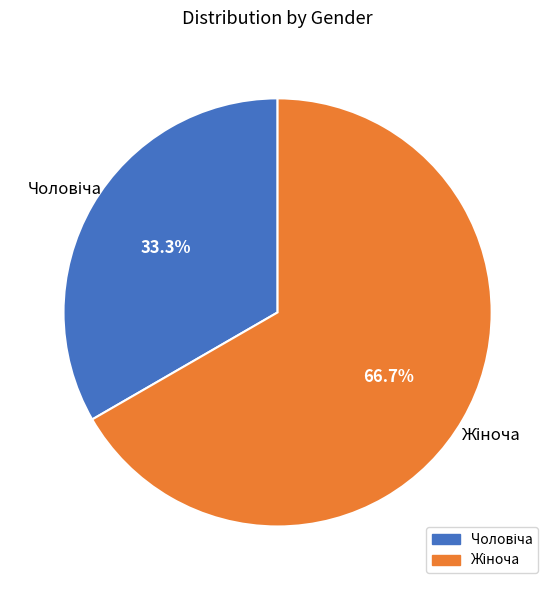

Does any single category account for the majority?

Yes